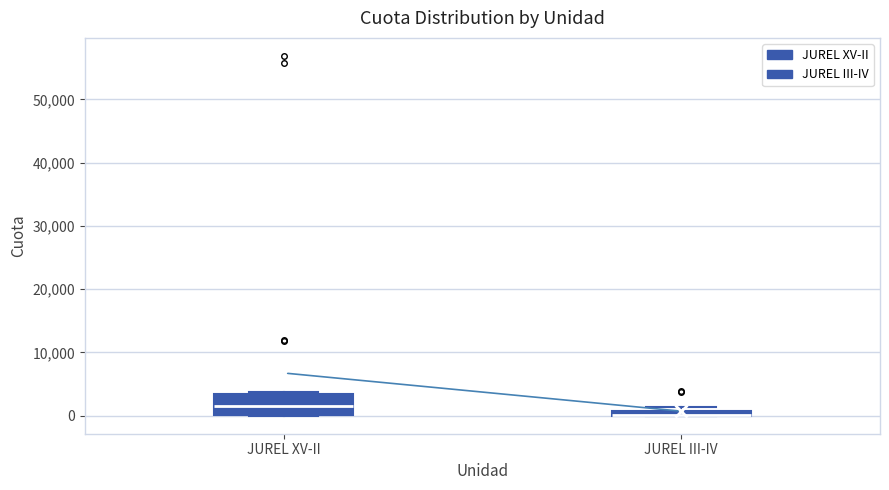

Comparing the boxes themselves (not the whiskers), which one is the tallest?

JUREL XV-II